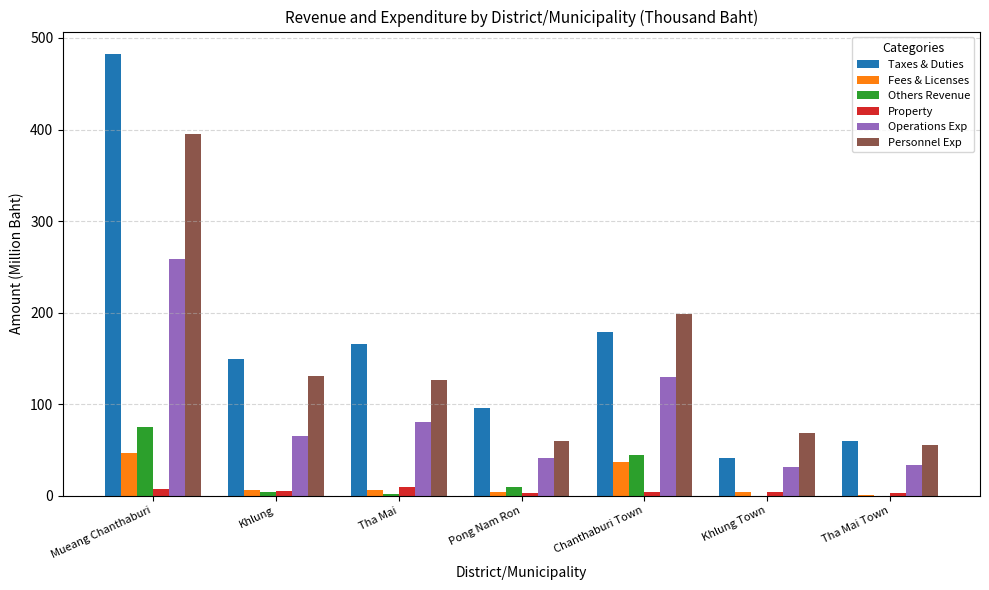

Which series changed the most between Mueang Chanthaburi and Tha Mai?

Taxes & Duties